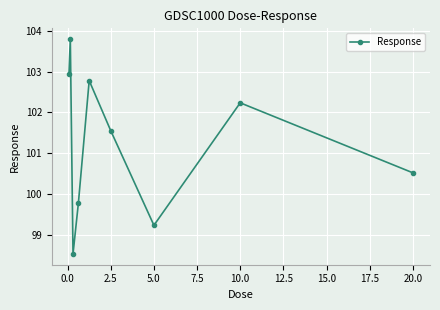

What is the maximum value shown in the chart?

103.8